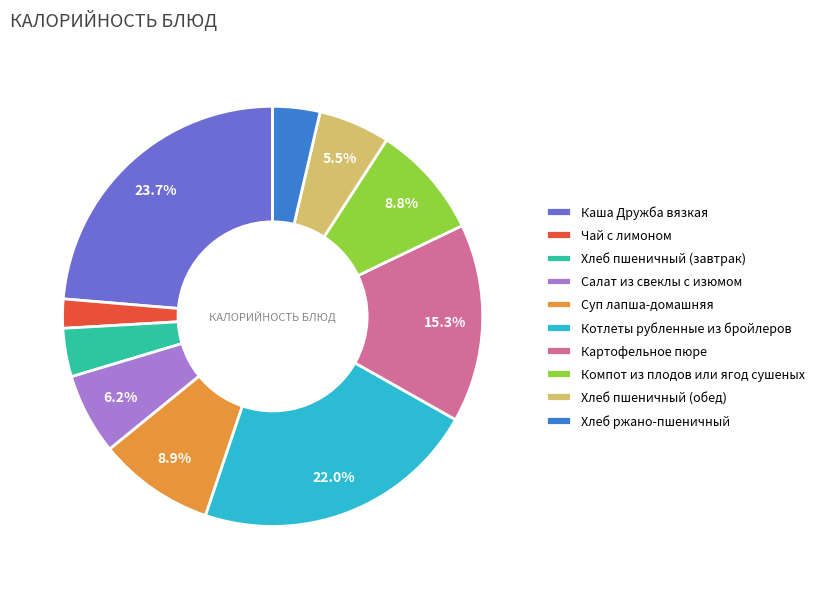

To the nearest percent, what is the combined percentage of Картофельное пюре and Котлеты рубленные из бройлеров?

37%